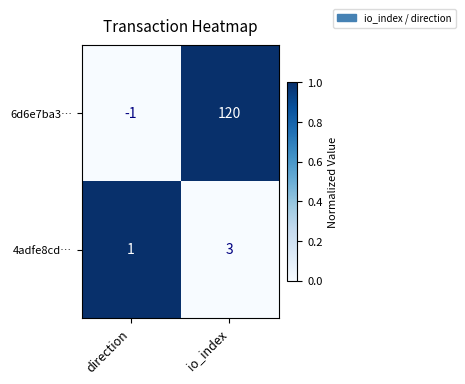

At how many categories does at least one series exceed 0?

2